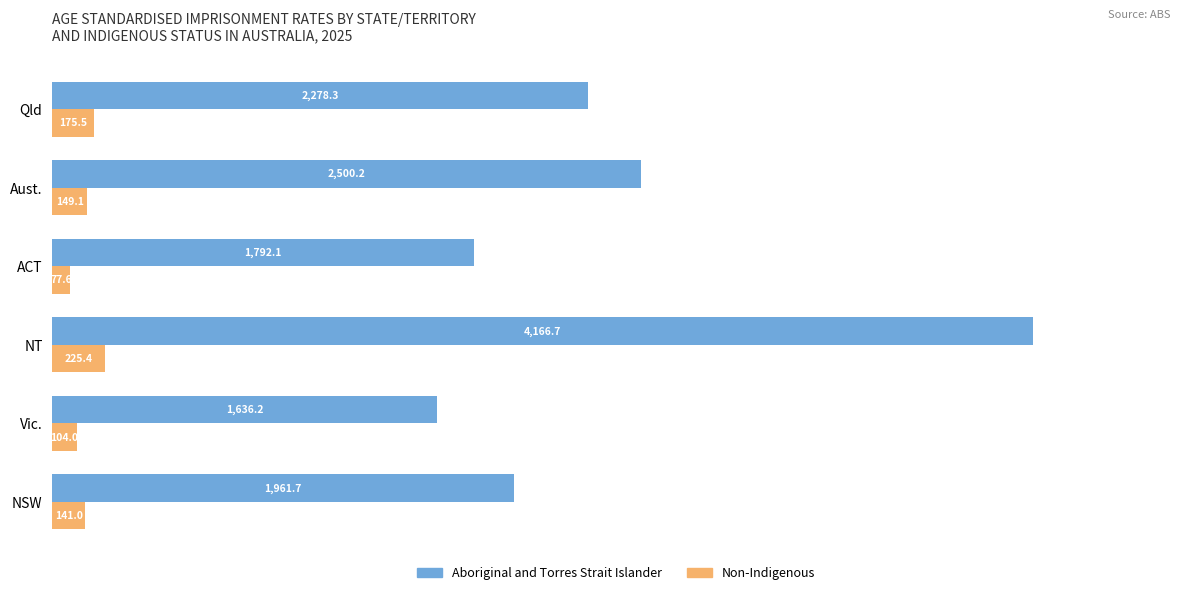

What is the approximate value of Non-Indigenous at Qld?

175.5